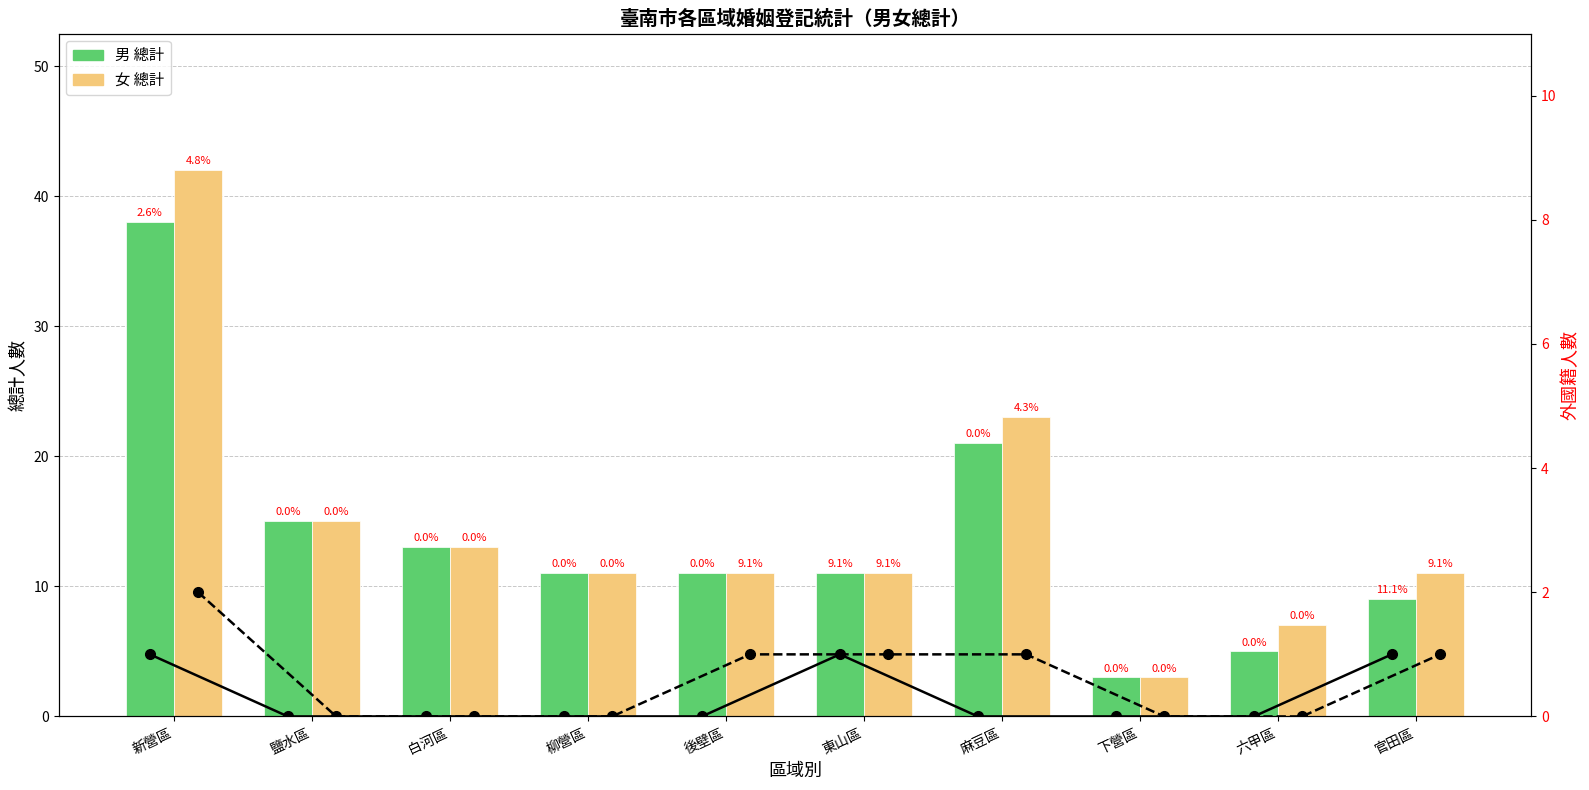

What is the total value across all series at 白河區?

26